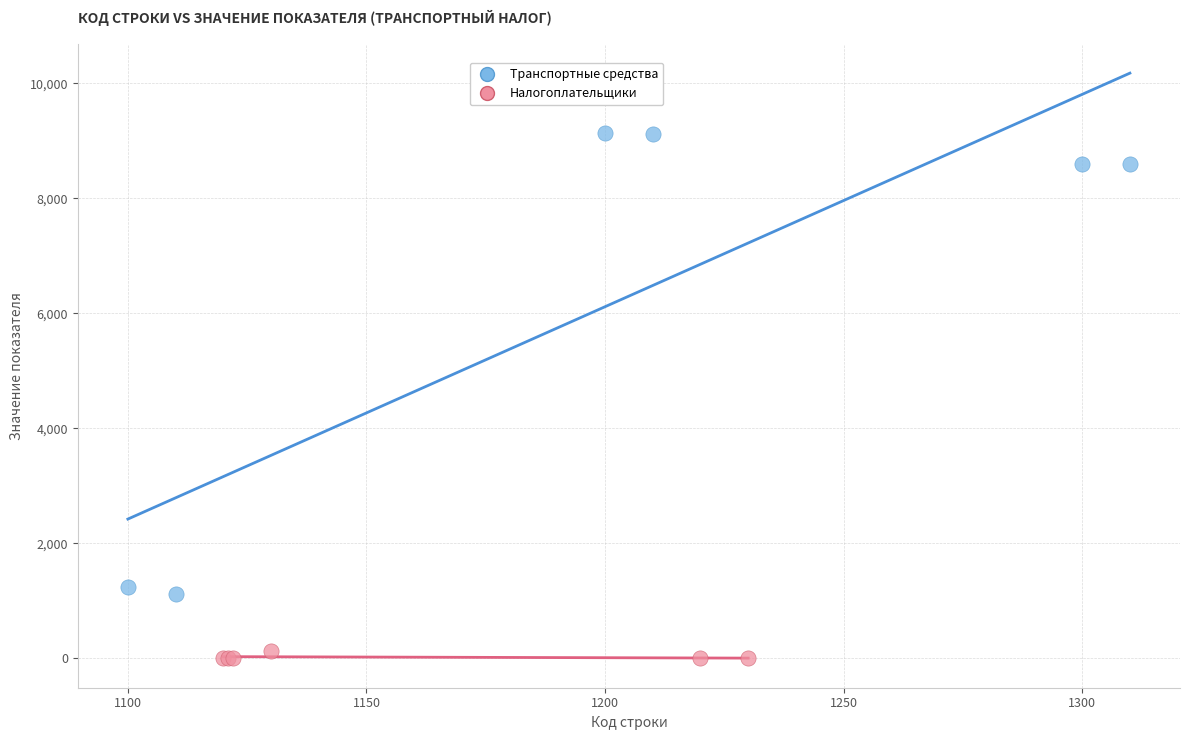

Which series has the widest spread of Y values?

Транспортные средства